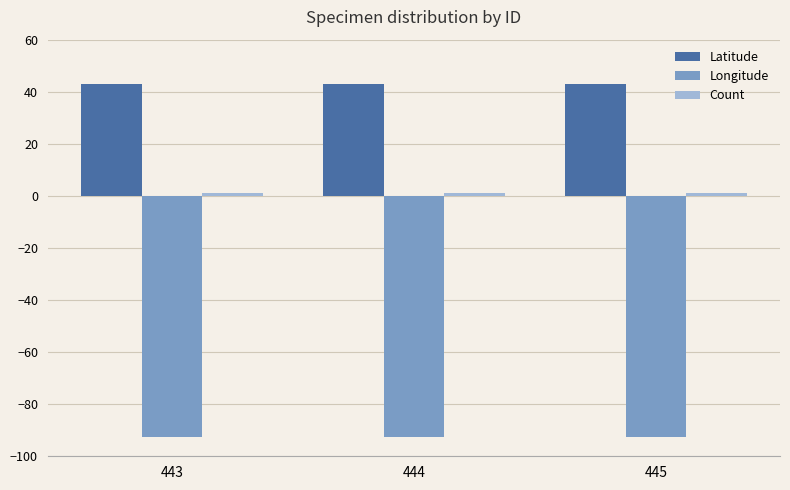

What is the difference between the highest and lowest values at 443?

135.9